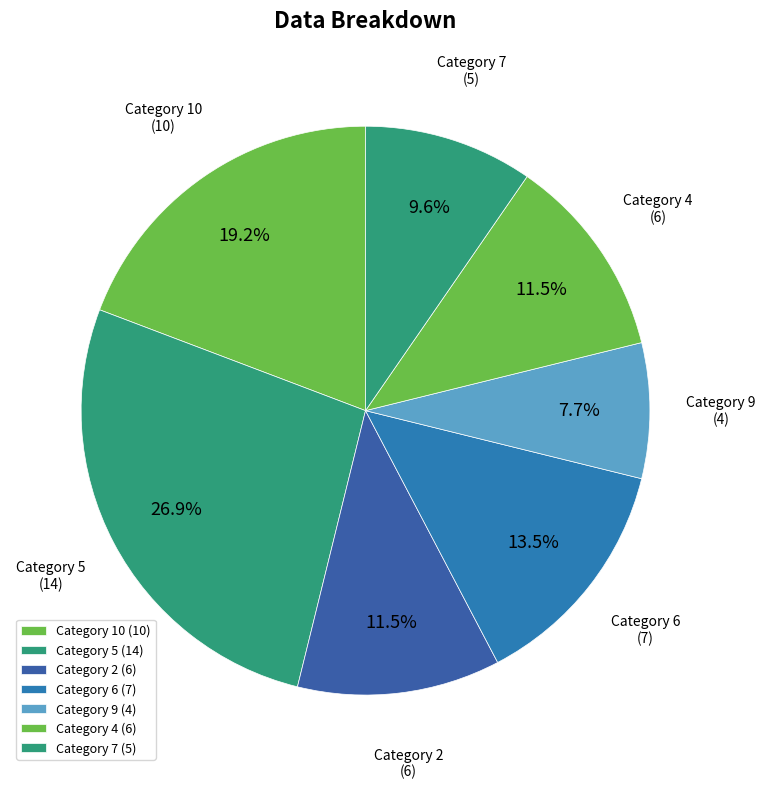

Which has a higher value, Category 7 or Category 2?

Category 2